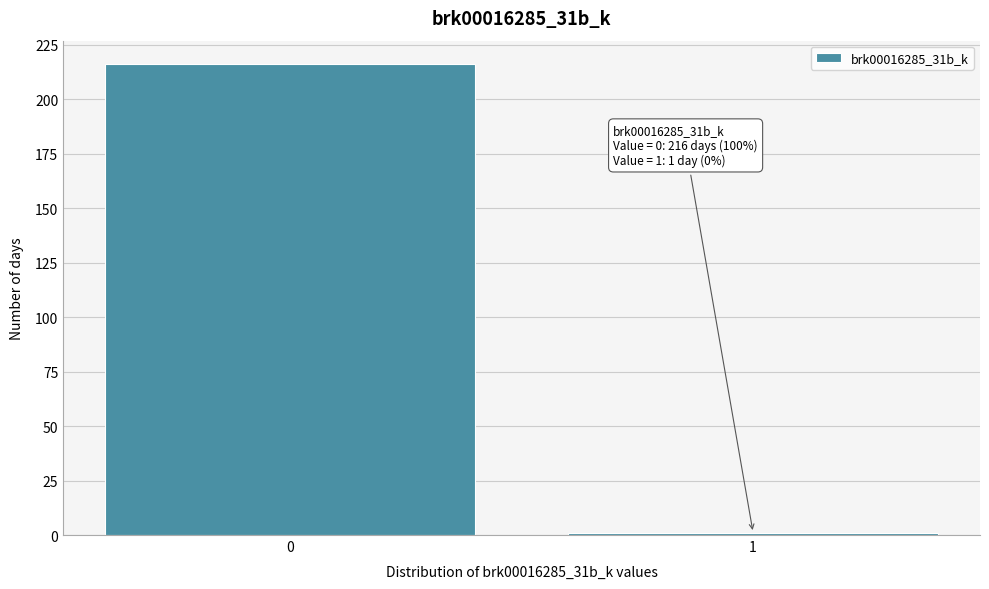

Reading left to right, list all the values displayed in this chart.

0=216	1=1